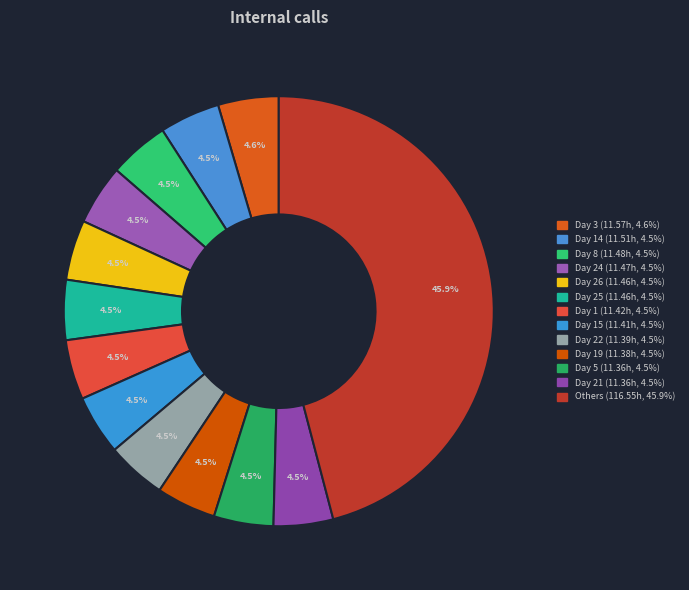

How many slices are in this pie chart?

13